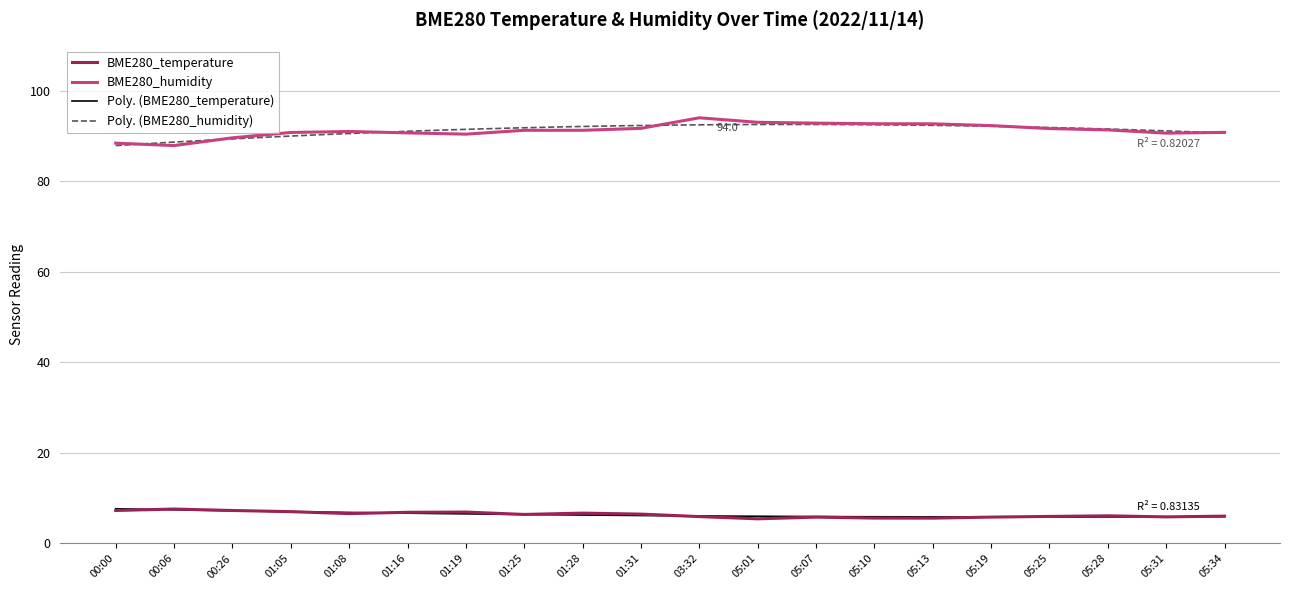

Rank the categories by BME280_humidity value from lowest to highest.

00:06, 00:00, 00:26, 01:19, 05:31, 01:16, 01:05, 05:34, 01:08, 01:25, 01:28, 05:28, 05:25, 01:31, 05:19, 05:13, 05:10, 05:07, 05:01, 03:32